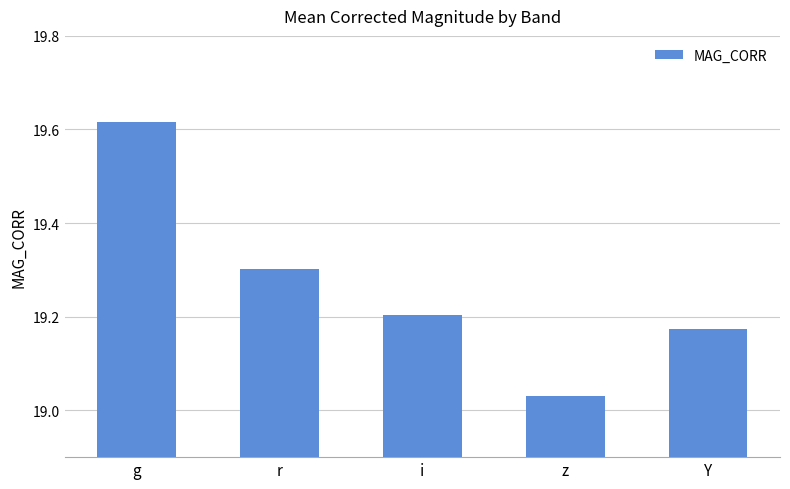

What is the change in value from g to Y?

-0.4